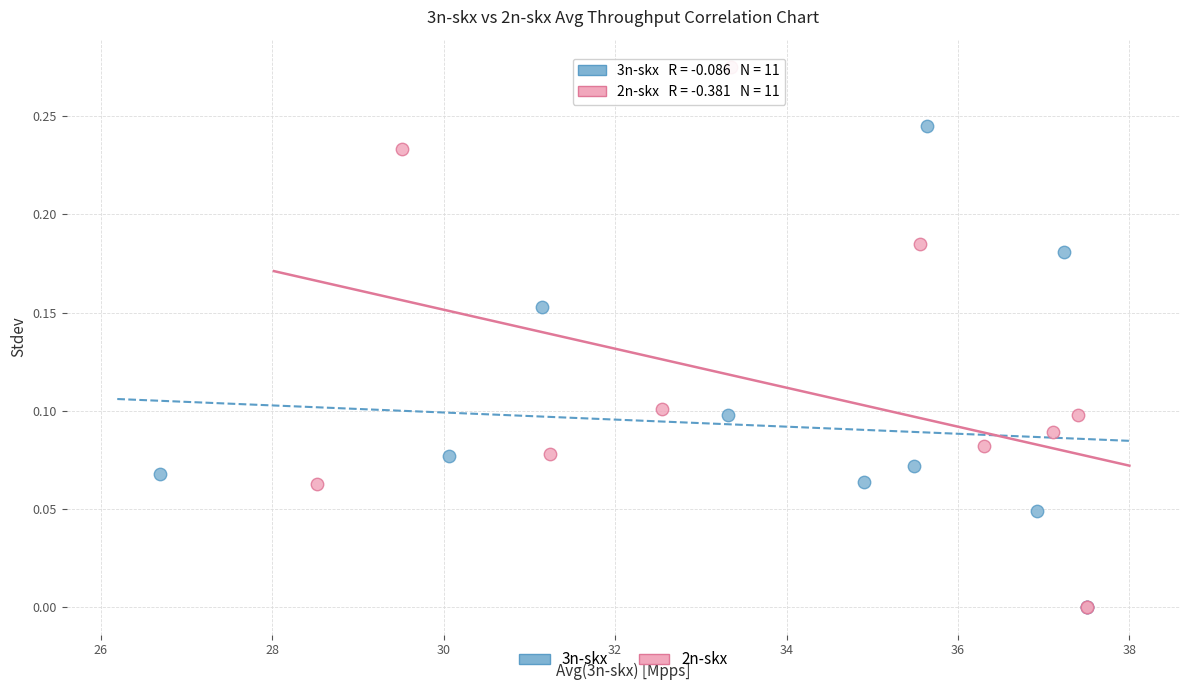

Which series has the largest Y range (max minus min)?

2n-skx